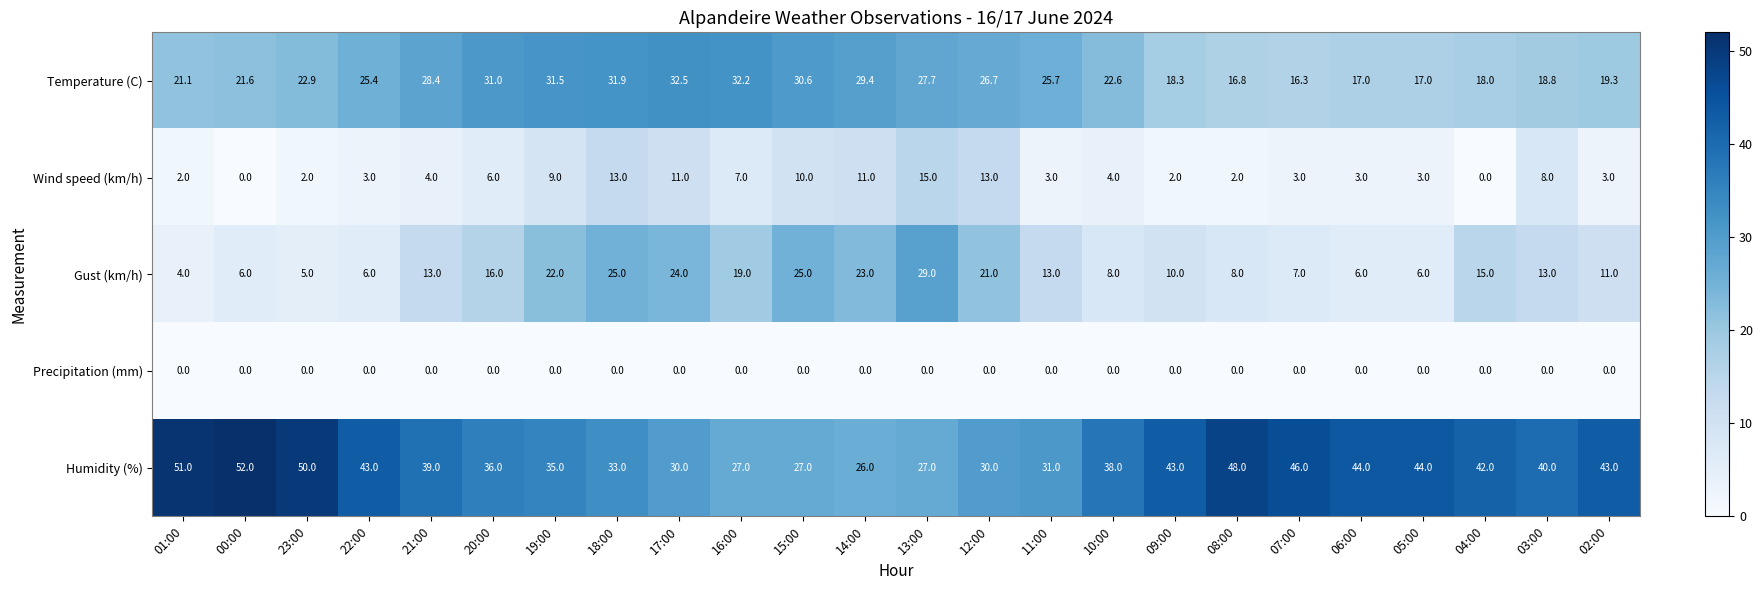

At how many categories does at least one series exceed 49?

3